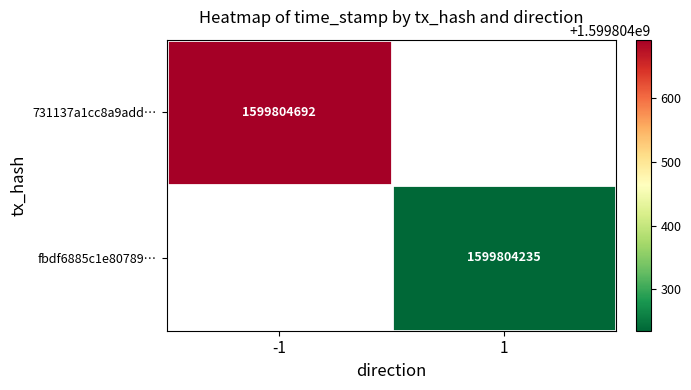

The value of fbdf6885c1e8078990ba27dbc44616b7436c9ba at 1 is 1599804235. True or false?

True